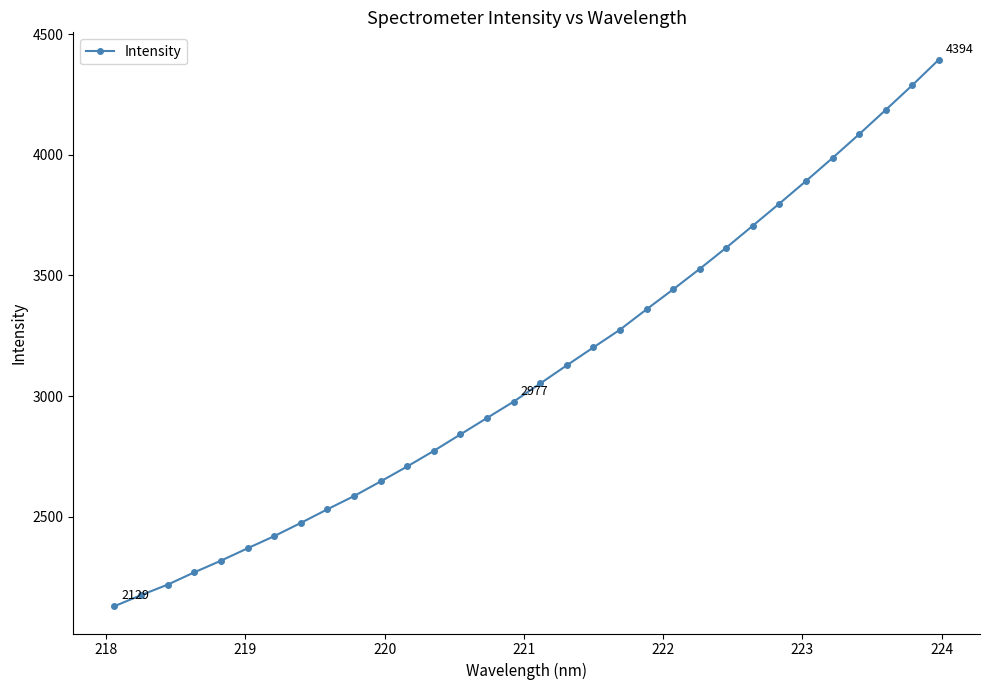

What is the difference between the maximum and second lowest values?

2218.6